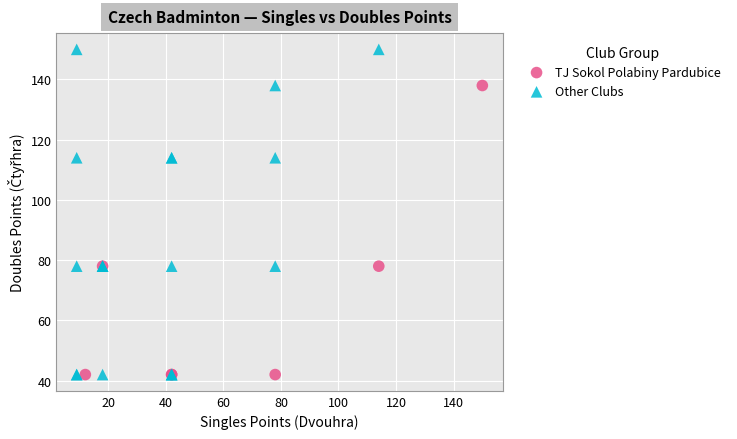

Which series reaches the maximum Y coordinate?

Other Clubs